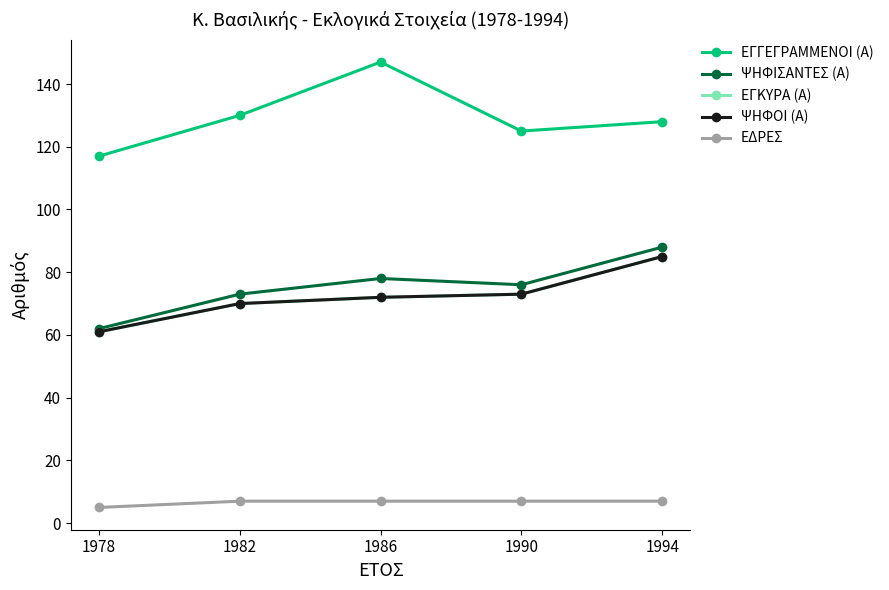

True or false: ΕΔΡΕΣ and ΕΓΚΥΡΑ (Α) intersect in this chart.

False